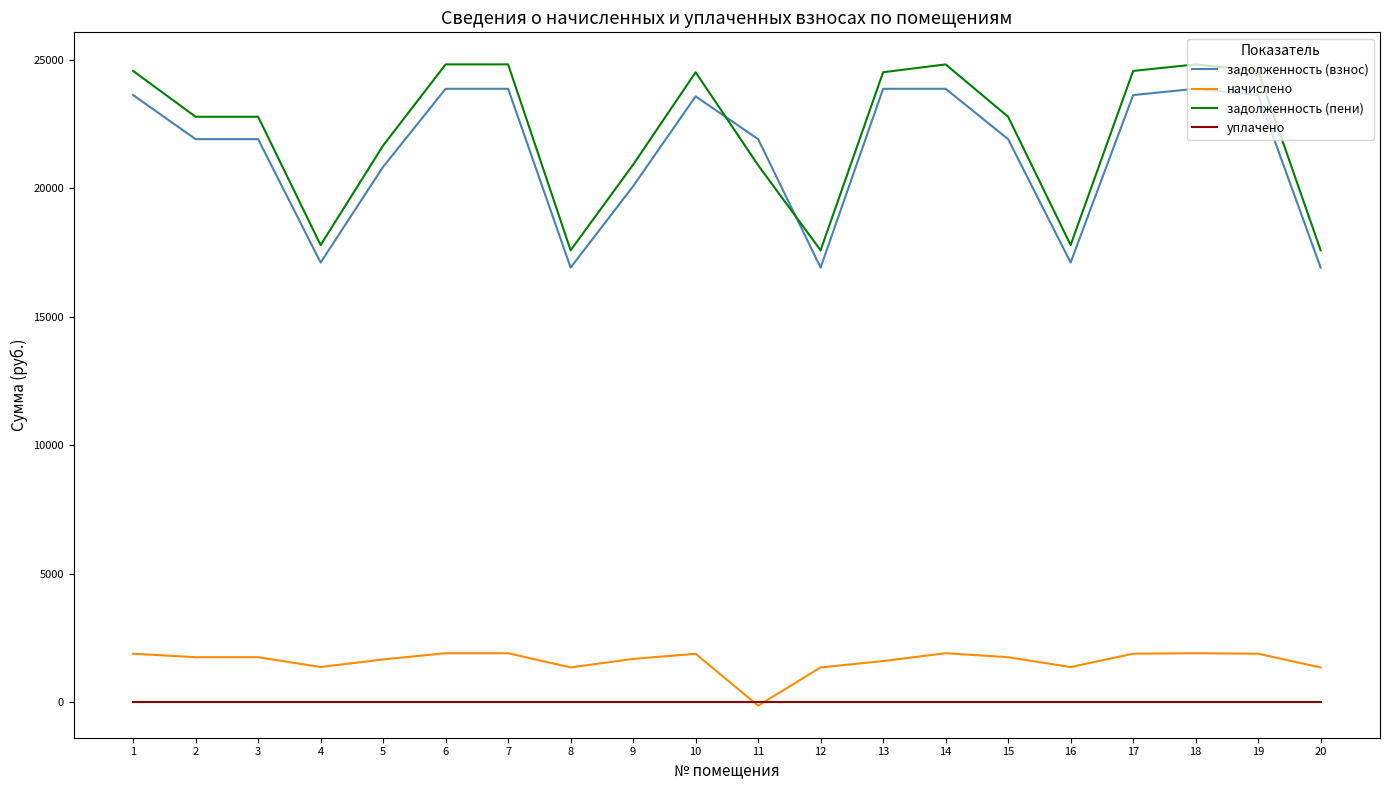

True or false: задолженность (пени) has a value of 40251.4 at 17.

False